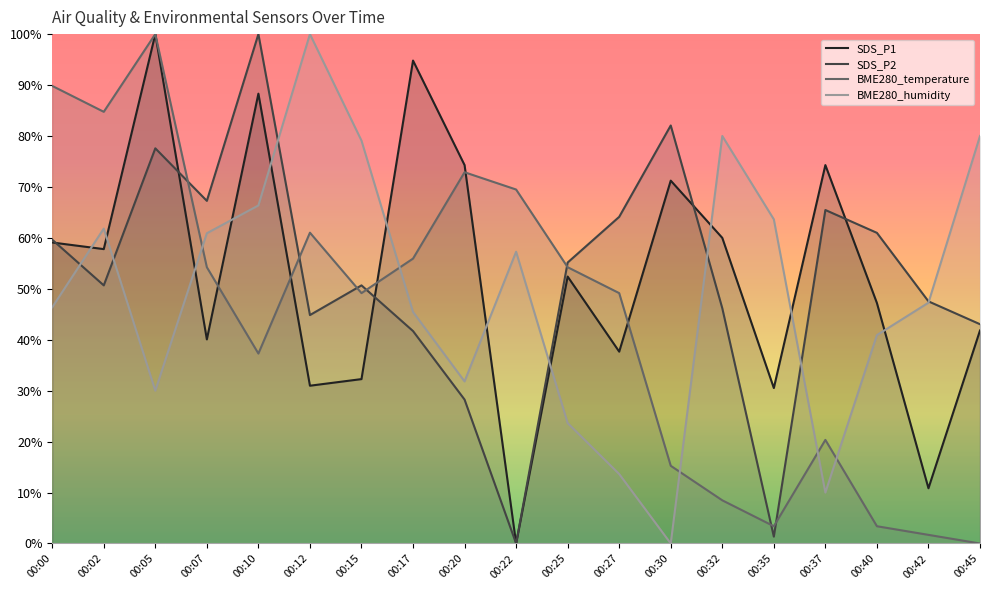

At which label does BME280_temperature first exceed 49?

00:00